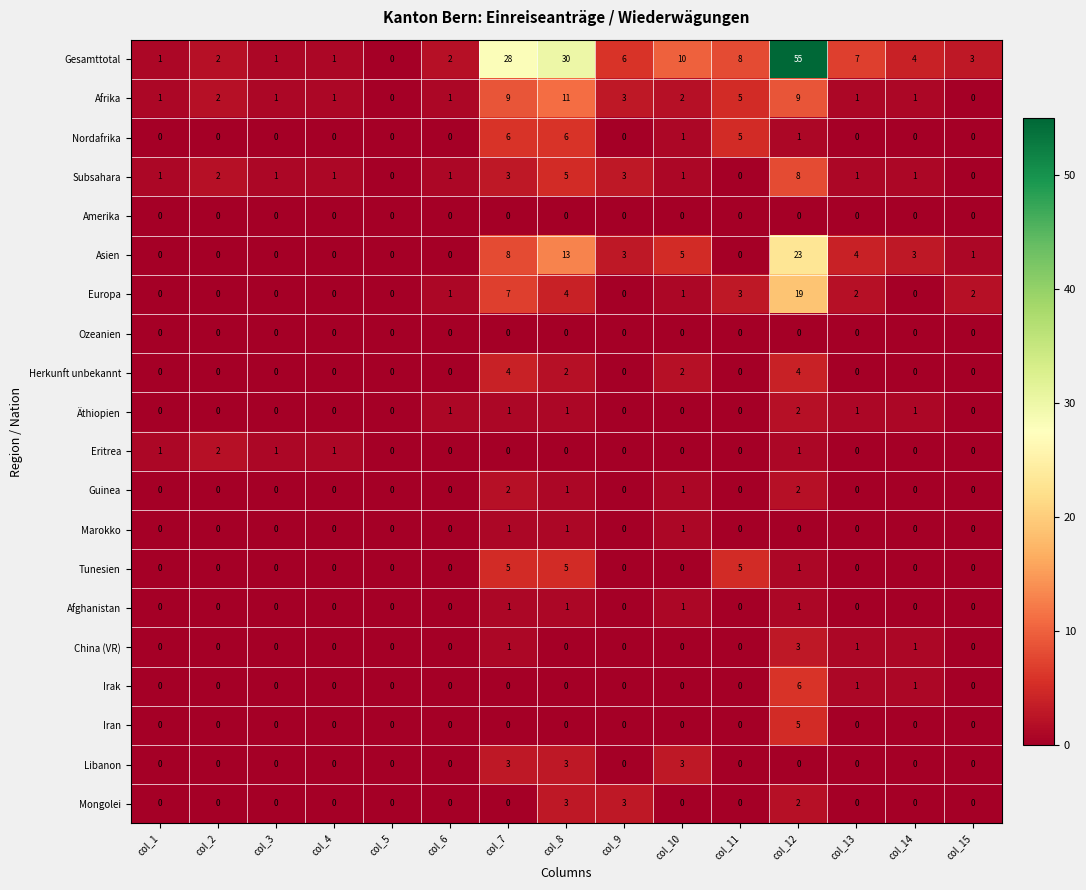

At which label does Irak reach its peak?

col_12